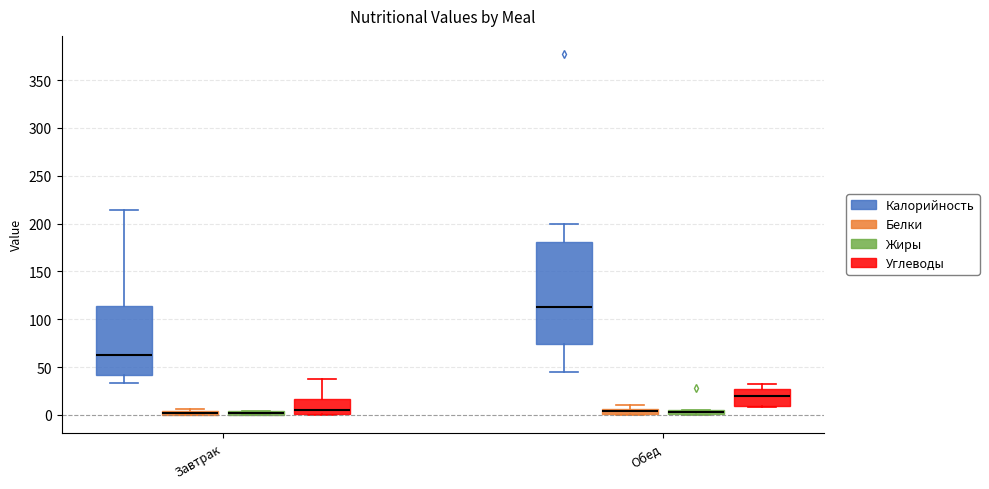

Where is the lower edge of the box for Завтрак (Жиры) on the y-axis? The values are not printed on the chart, so give them approximately, as read against the axis.

0